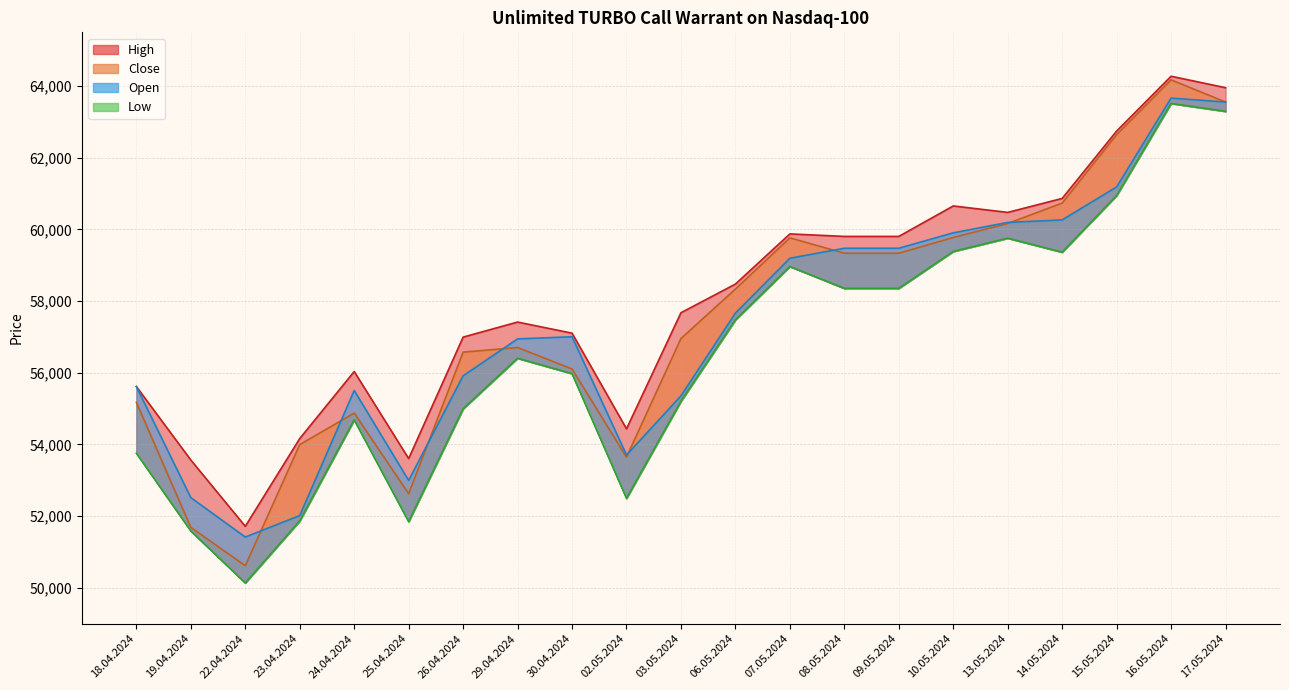

Is it true that Low equals 51845 at 25.04.2024?

True